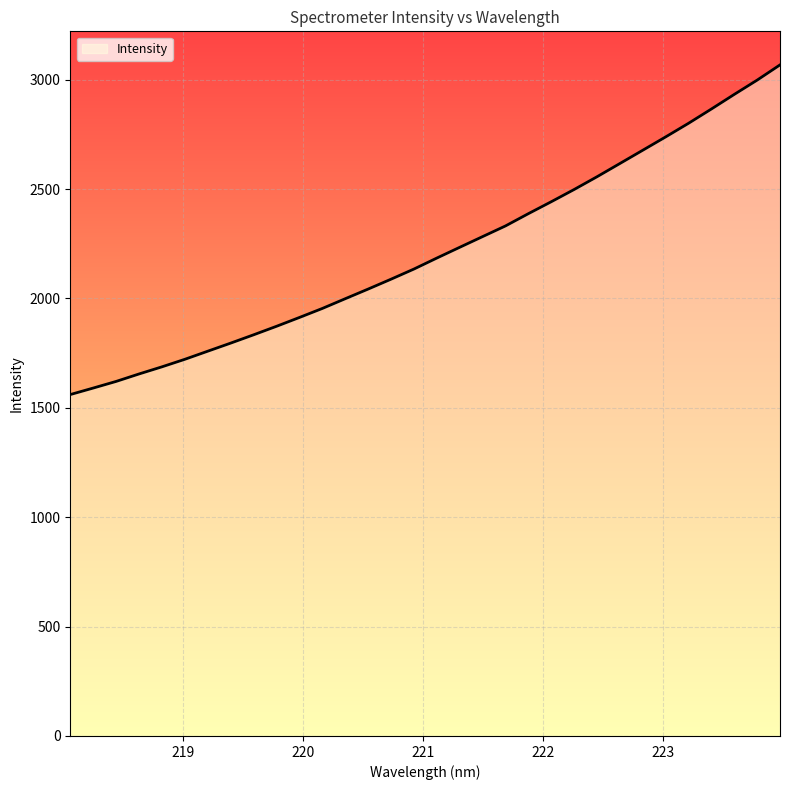

What is the minimum value shown in the chart?

1560.5